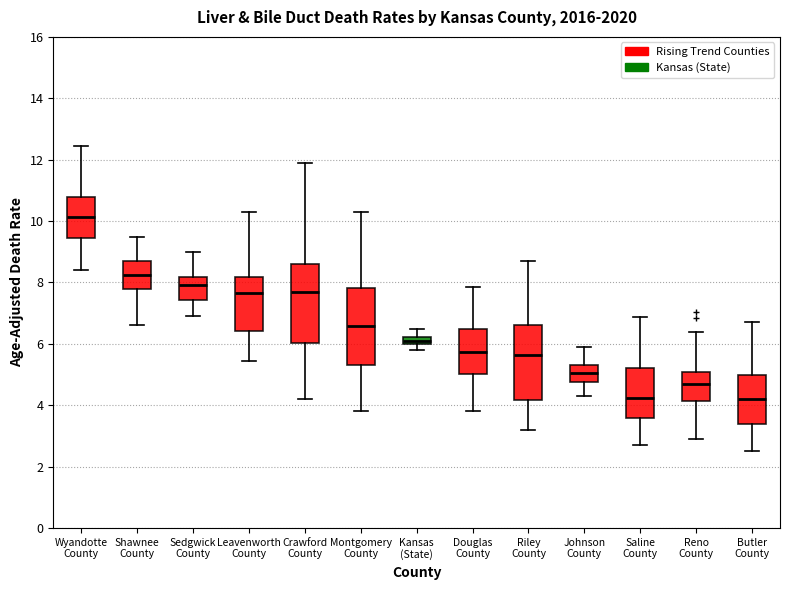

Which box's median line is the highest?

Wyandotte County